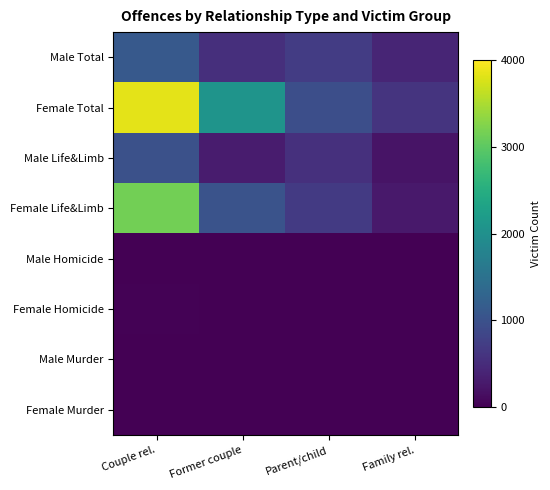

What is the difference between the highest and lowest values at Former couple?

2070